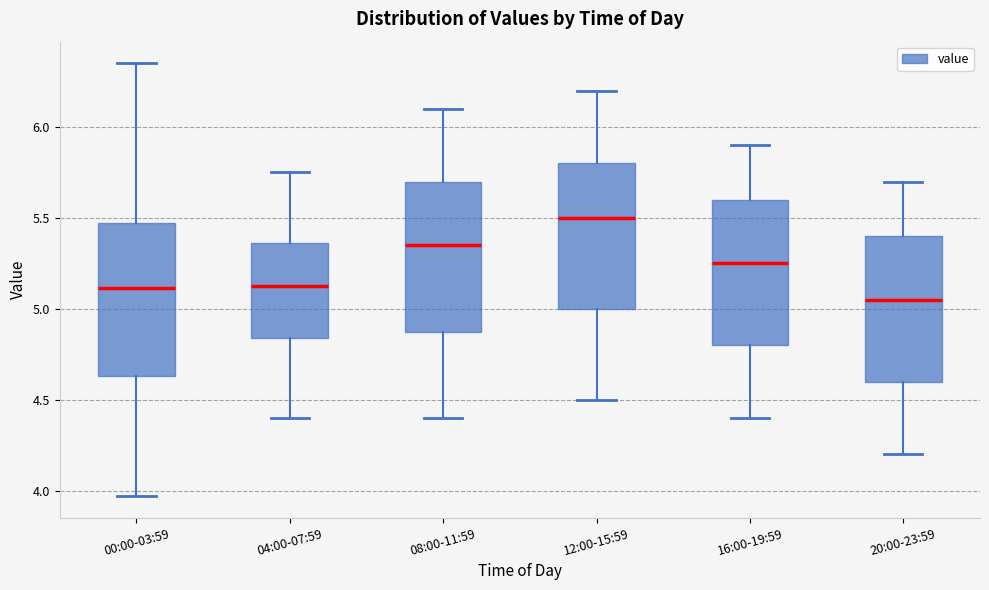

Reading left to right, transcribe this box plot: for each box, give where its median line is, the range the box spans, and where its two whiskers end, as read against the y-axis. The values are not printed on the chart, so give them approximately, as read against the axis.

00:00-03:59: median 5.10, box 4.65 to 5.45, whiskers 3.95 to 6.35
04:00-07:59: median 5.15, box 4.85 to 5.35, whiskers 4.40 to 5.75
08:00-11:59: median 5.35, box 4.90 to 5.70, whiskers 4.40 to 6.10
12:00-15:59: median 5.50, box 5.00 to 5.80, whiskers 4.50 to 6.20
16:00-19:59: median 5.25, box 4.80 to 5.60, whiskers 4.40 to 5.90
20:00-23:59: median 5.05, box 4.60 to 5.40, whiskers 4.20 to 5.70